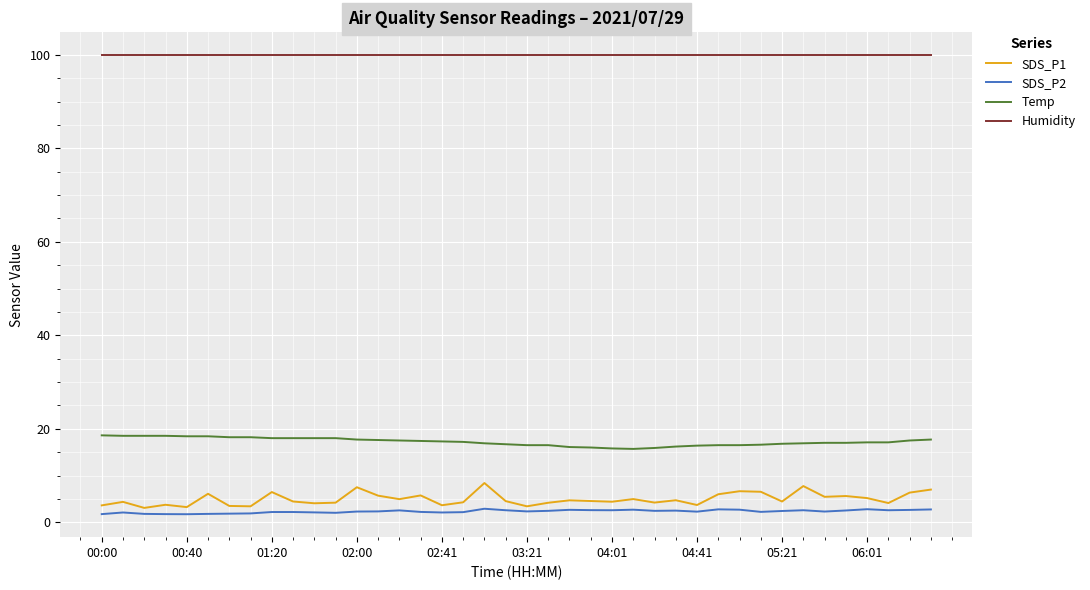

Which series has the widest spread of values?

SDS_P1